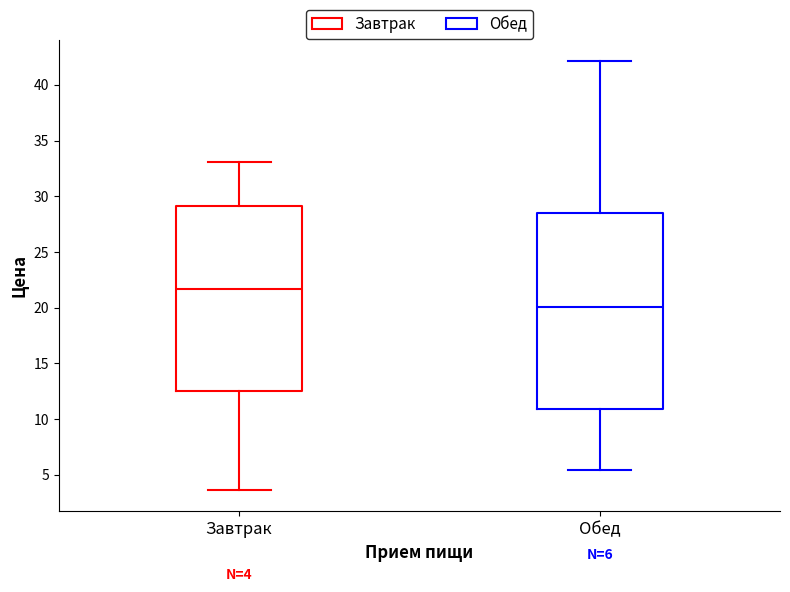

Which box's median line is the highest?

Завтрак